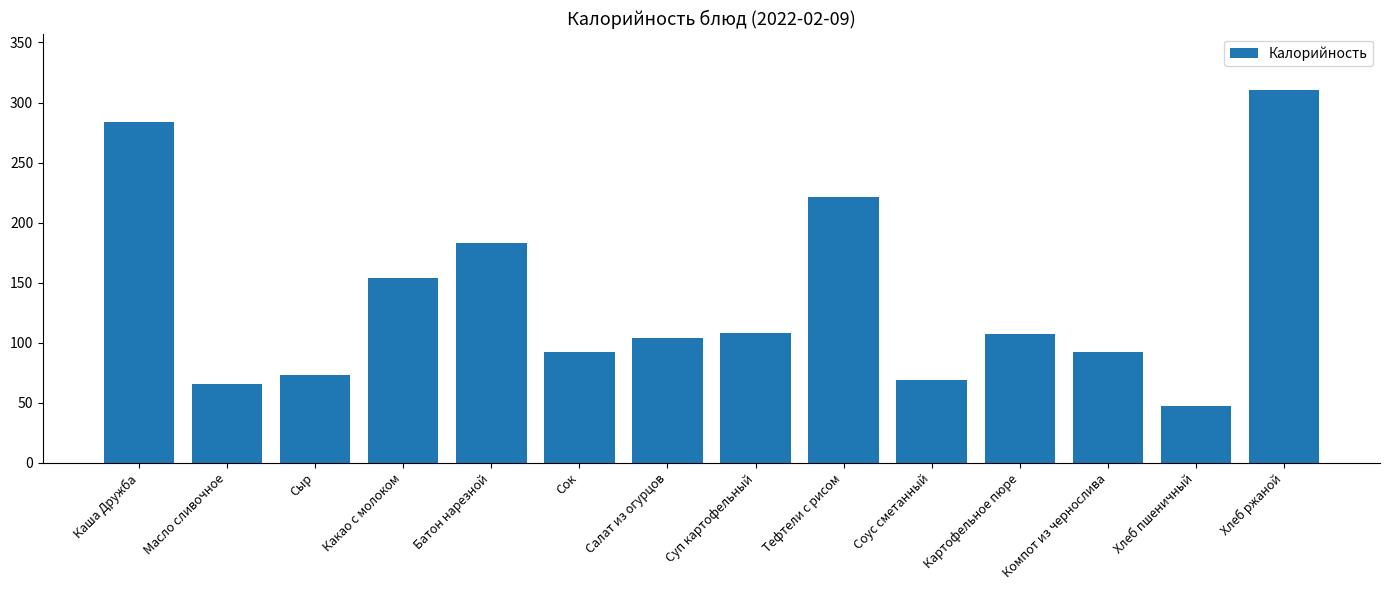

What is the label of the 9th bar from the left?

Тефтели с рисом